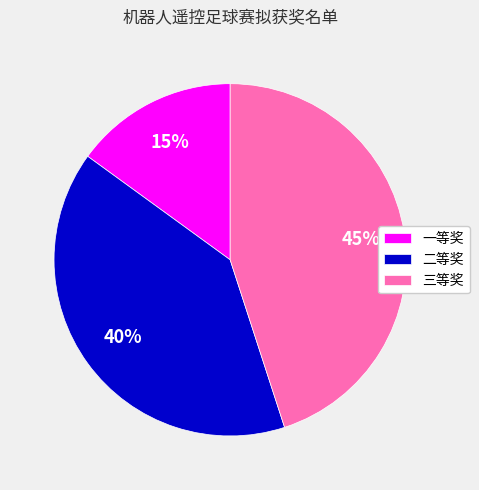

Which slice is the largest?

三等奖